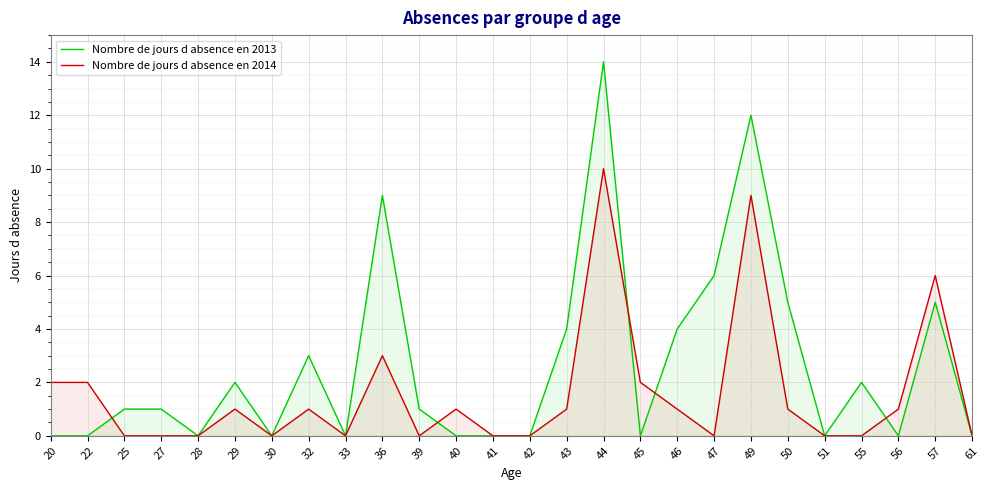

What is the spread (max minus min) of values at 36?

6